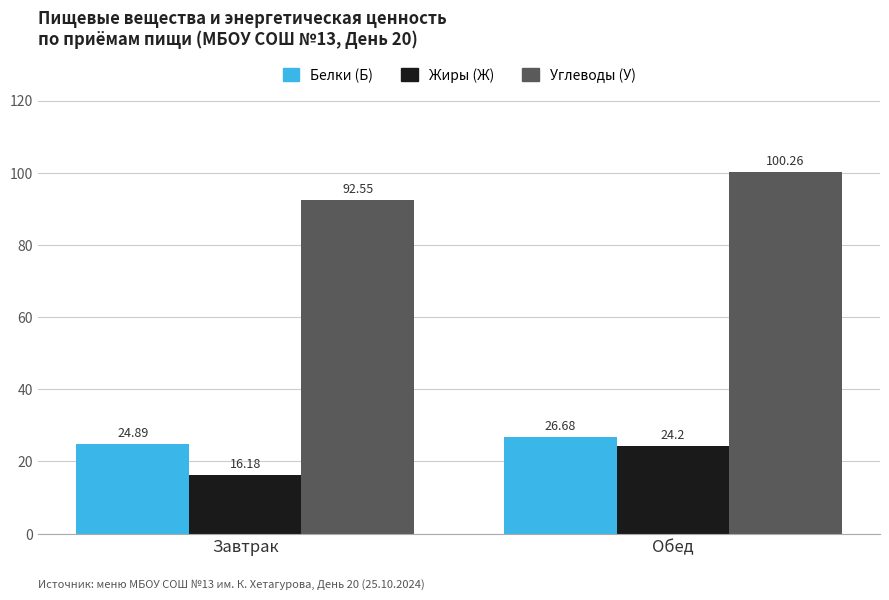

What is the value of the Жиры (Ж) bar at the 1st from the left?

16.2